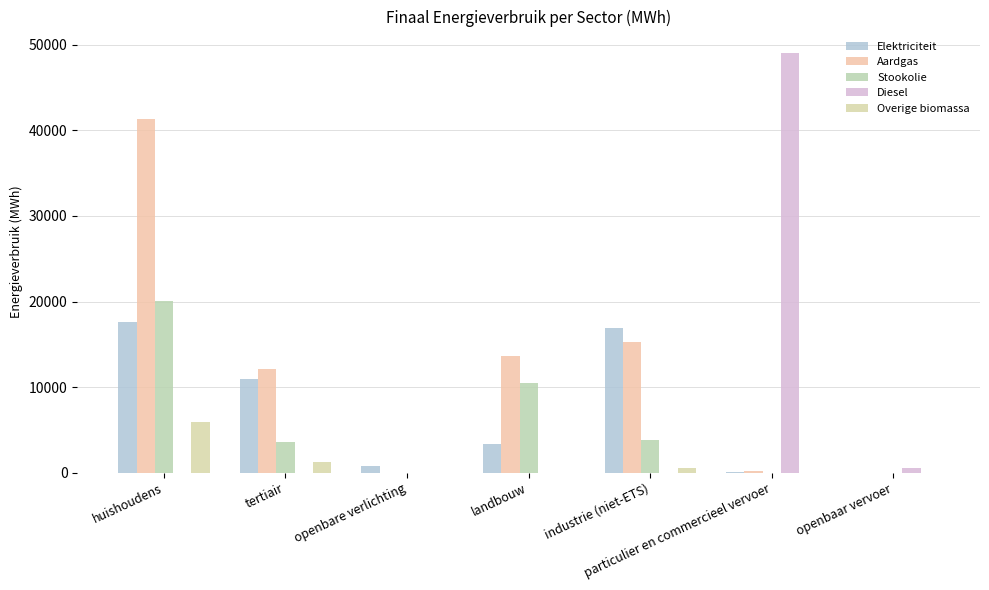

Which series has the widest spread of values?

Diesel